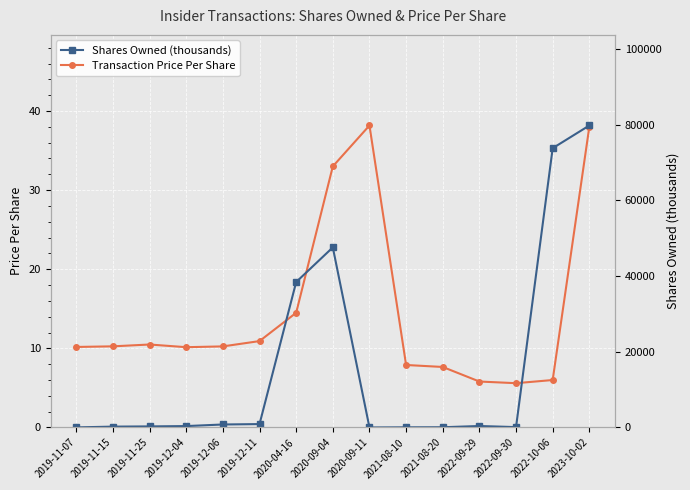

What is the label of the 13th point from the right?

2019-11-25